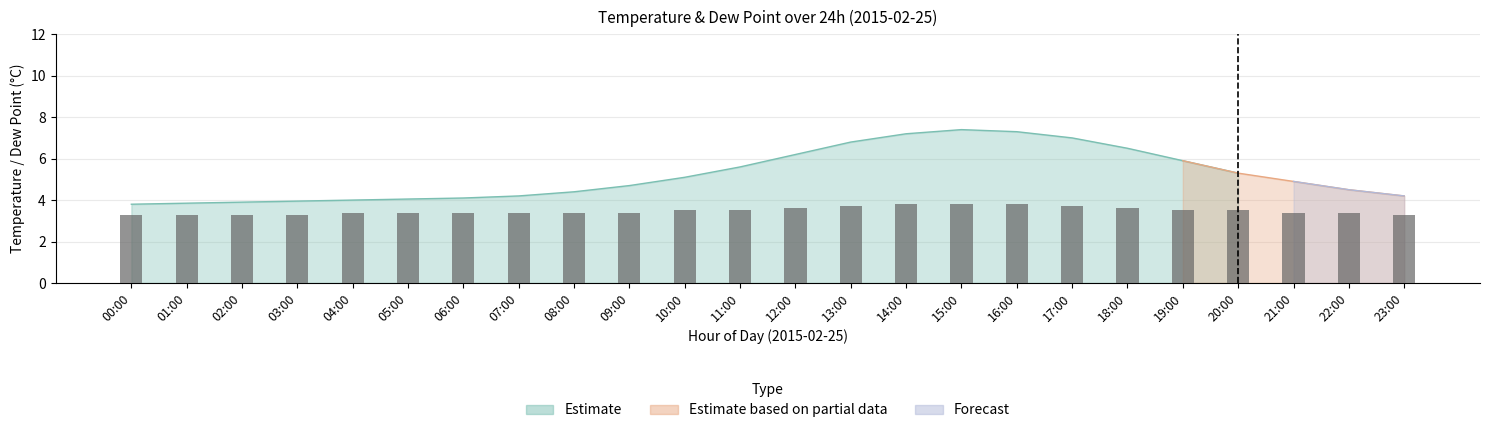

What is the value of the 16th bar from the left?

3.8